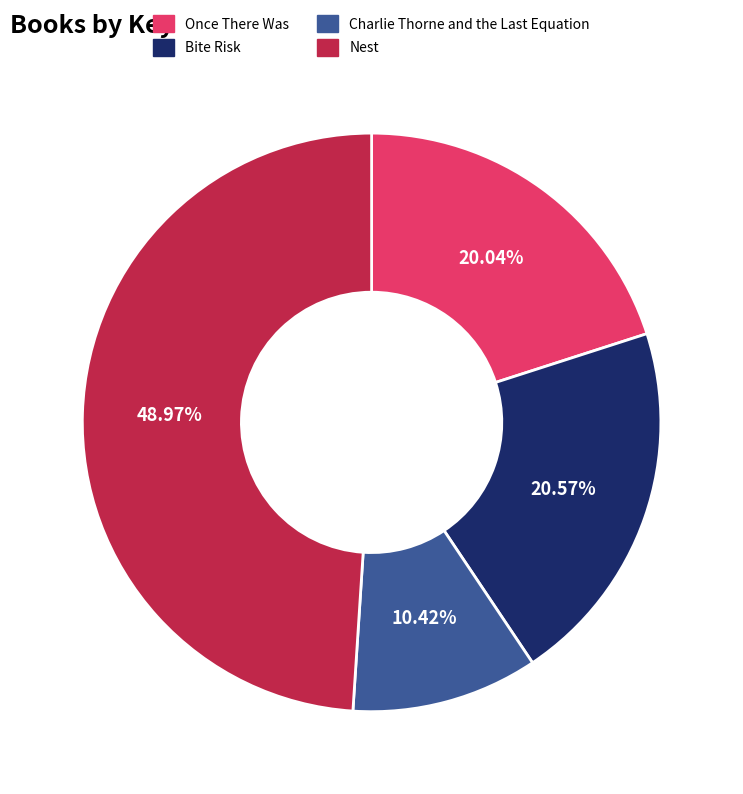

Combined, what portion of the pie is Once There Was and Nest?

69.0%